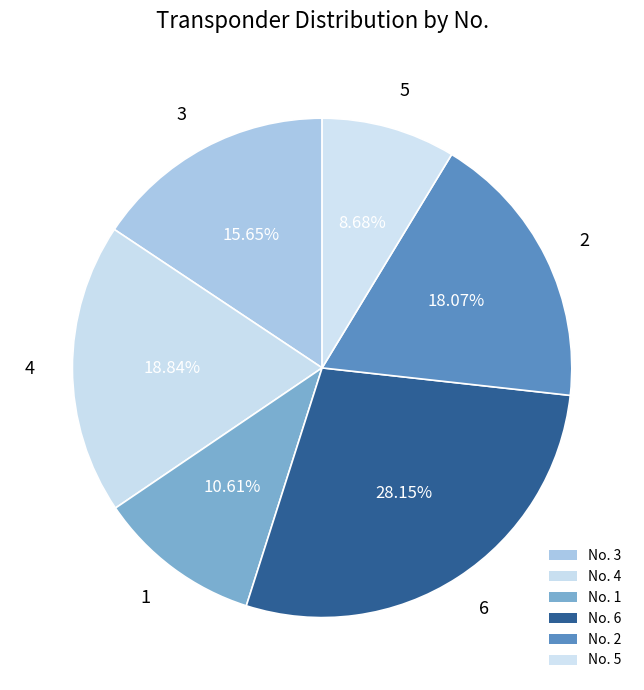

Which category has the smallest portion of the pie?

5